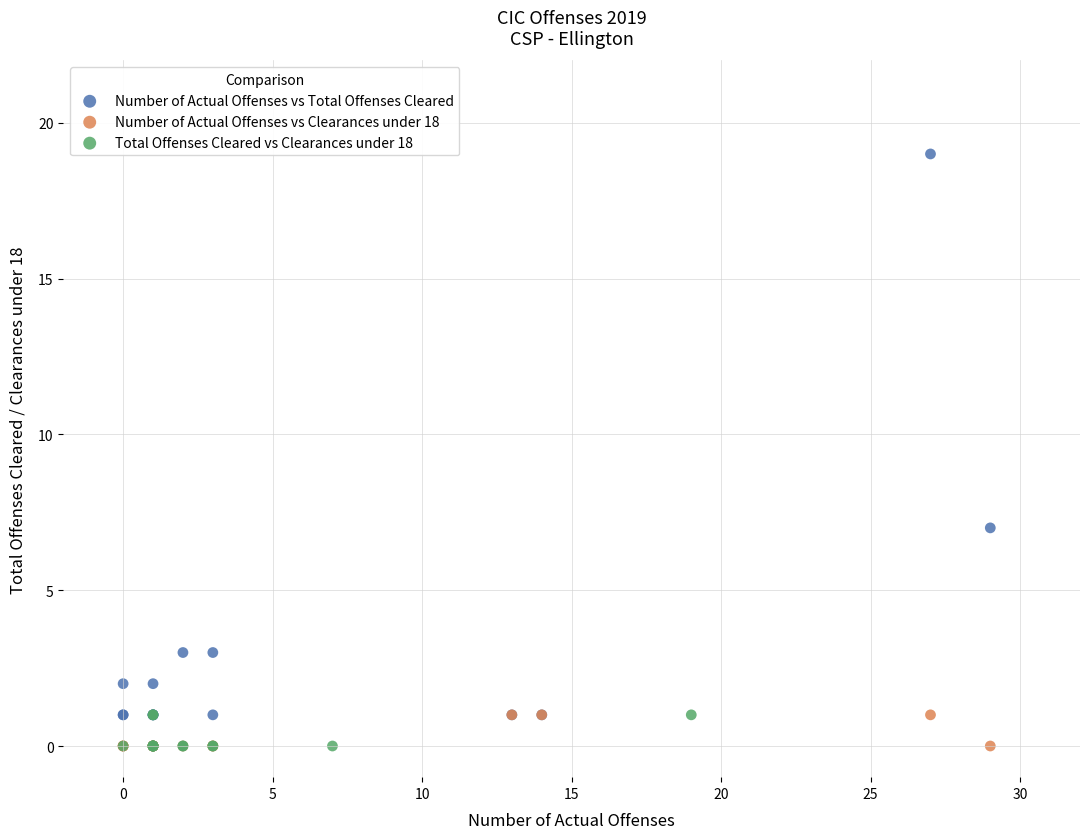

Which series contains the highest Y value?

Number of Actual Offenses vs Total Offenses Cleared